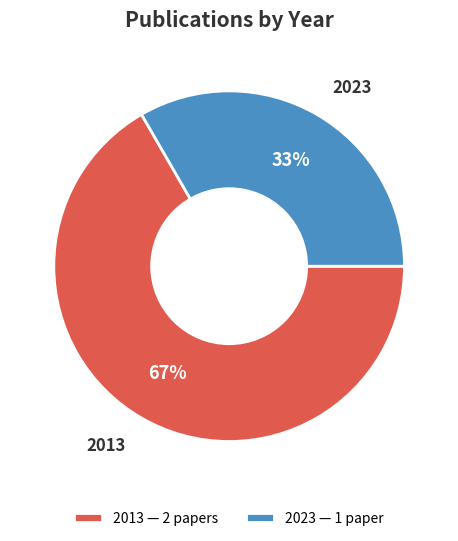

Between 2023 and 2013, which is larger?

2013